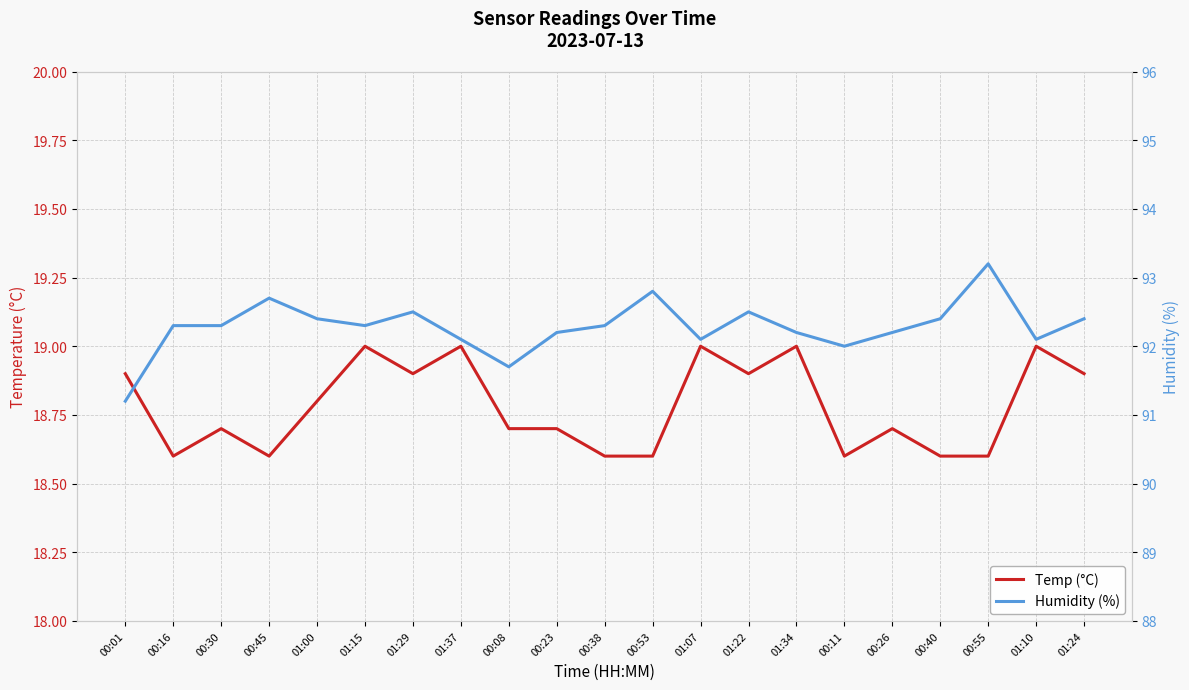

At which category does Temp (°C) reach its first local peak?

00:30